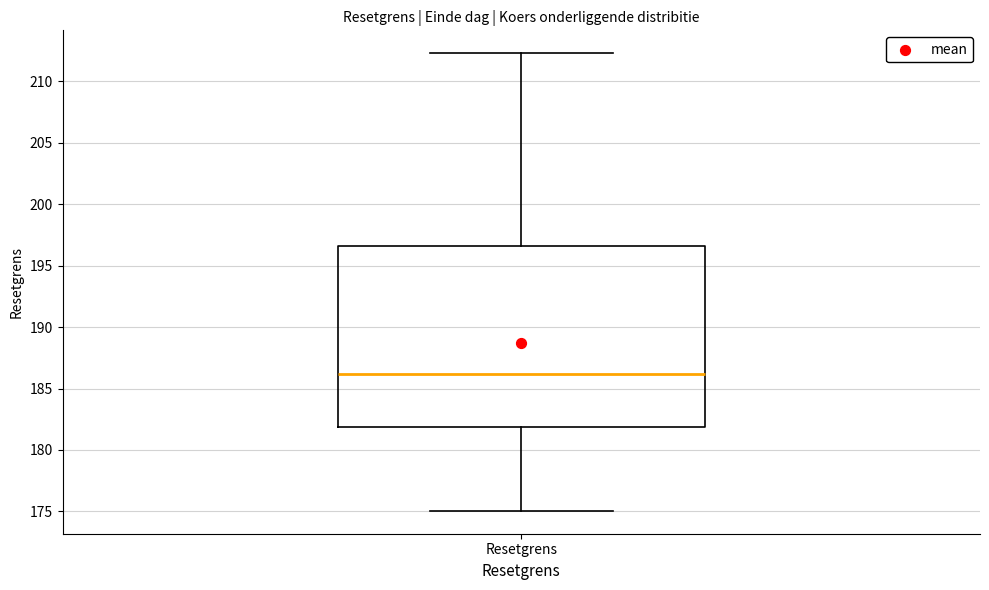

Read this box plot against the y-axis: the position of the median line, the range covered by the box, and the ends of both whiskers. The values are not printed on the chart, so give them approximately, as read against the axis.

median 186.0, box 182.0 to 196.5, whiskers 175.0 to 212.5